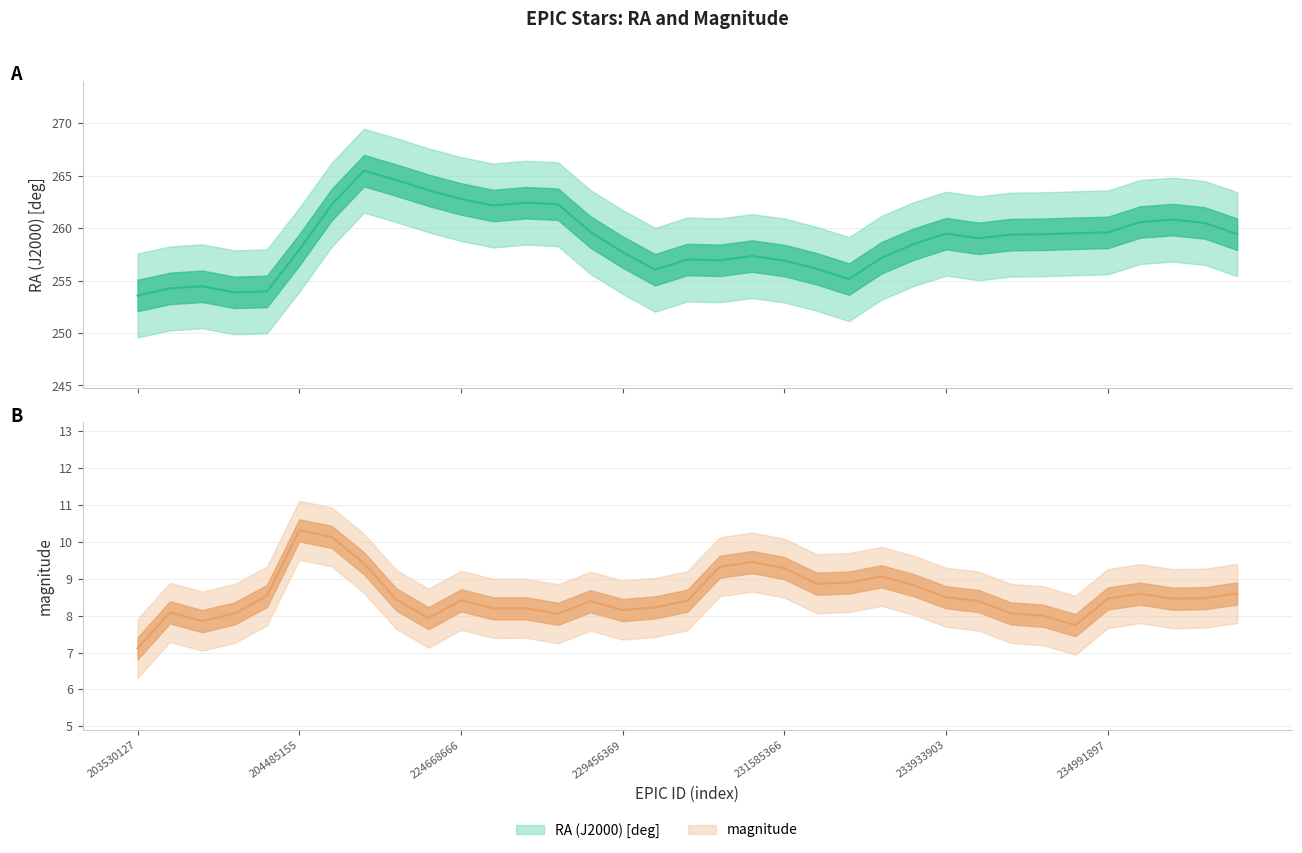

Which series has the largest range (max minus min)?

RA (J2000) [deg]